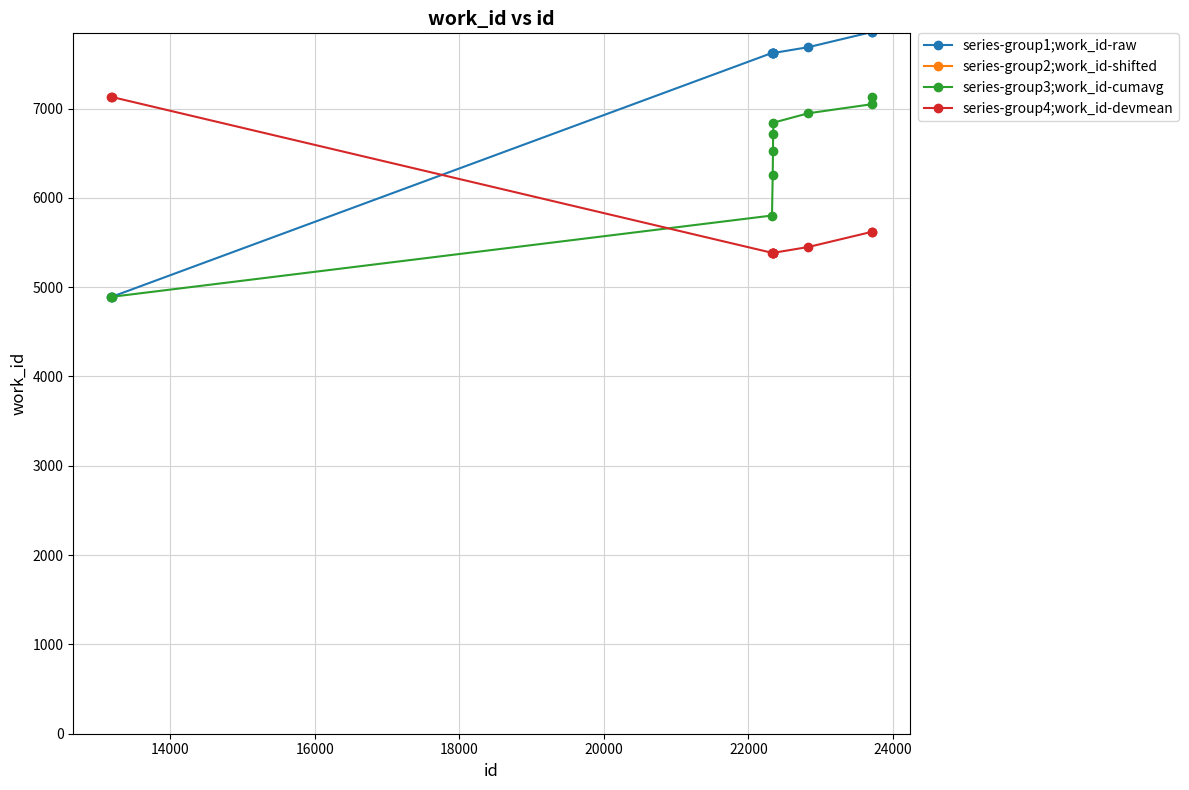

True or false: series-group3;work_id-cumavg has more than 2 interior local peaks.

False